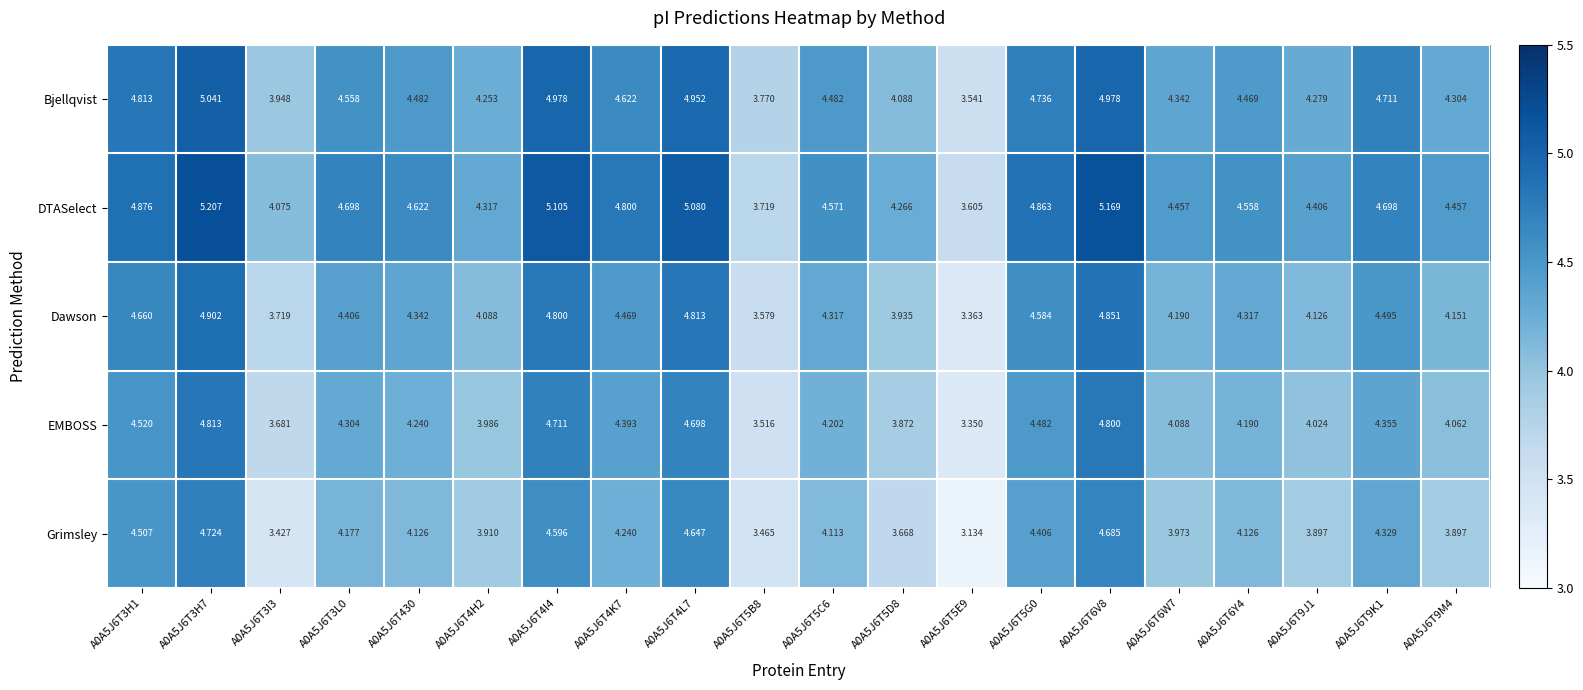

How many data points in EMBOSS are less than 4?

5